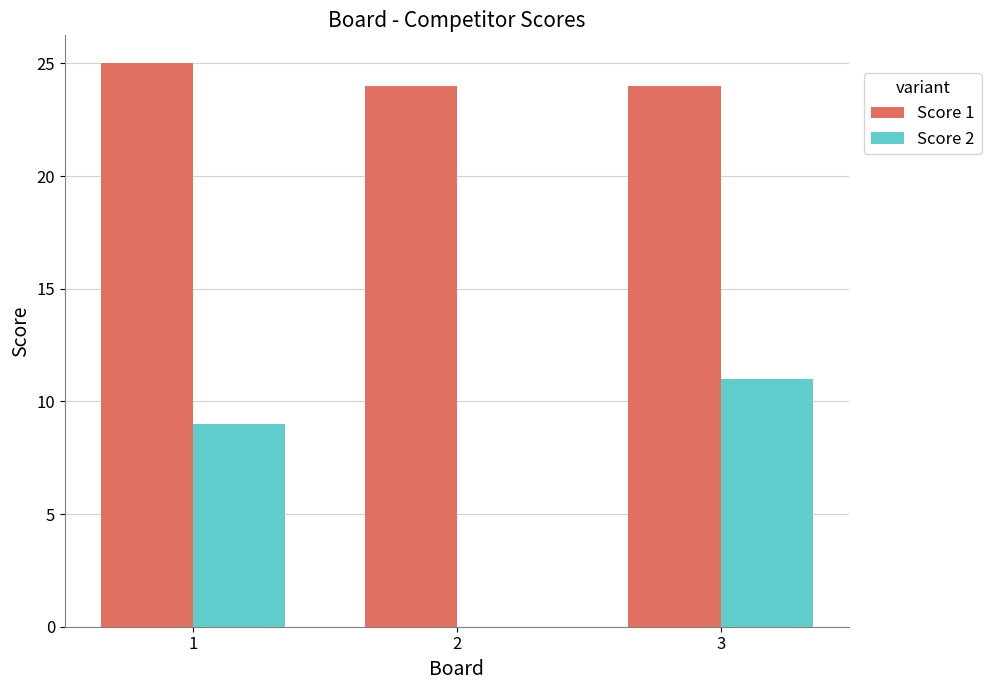

Does the chart contain stacked bars?

No